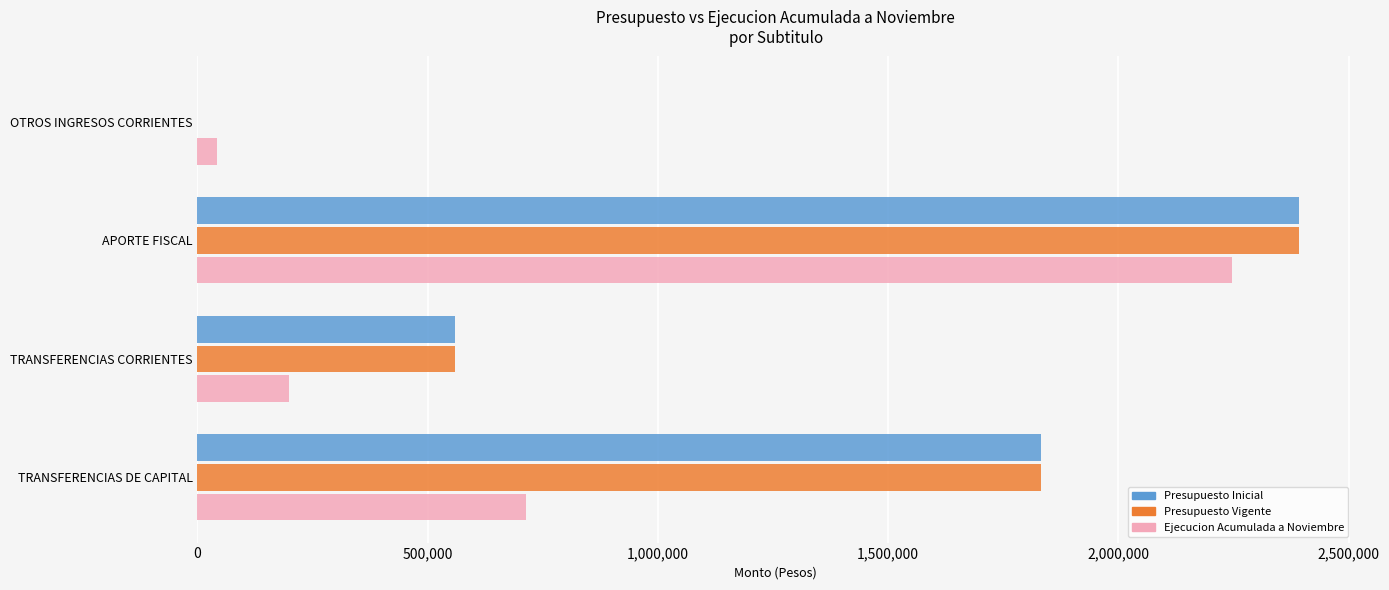

The Ejecucion Acumulada a Noviembre series shows 713577 at TRANSFERENCIAS DE CAPITAL. True or false?

True